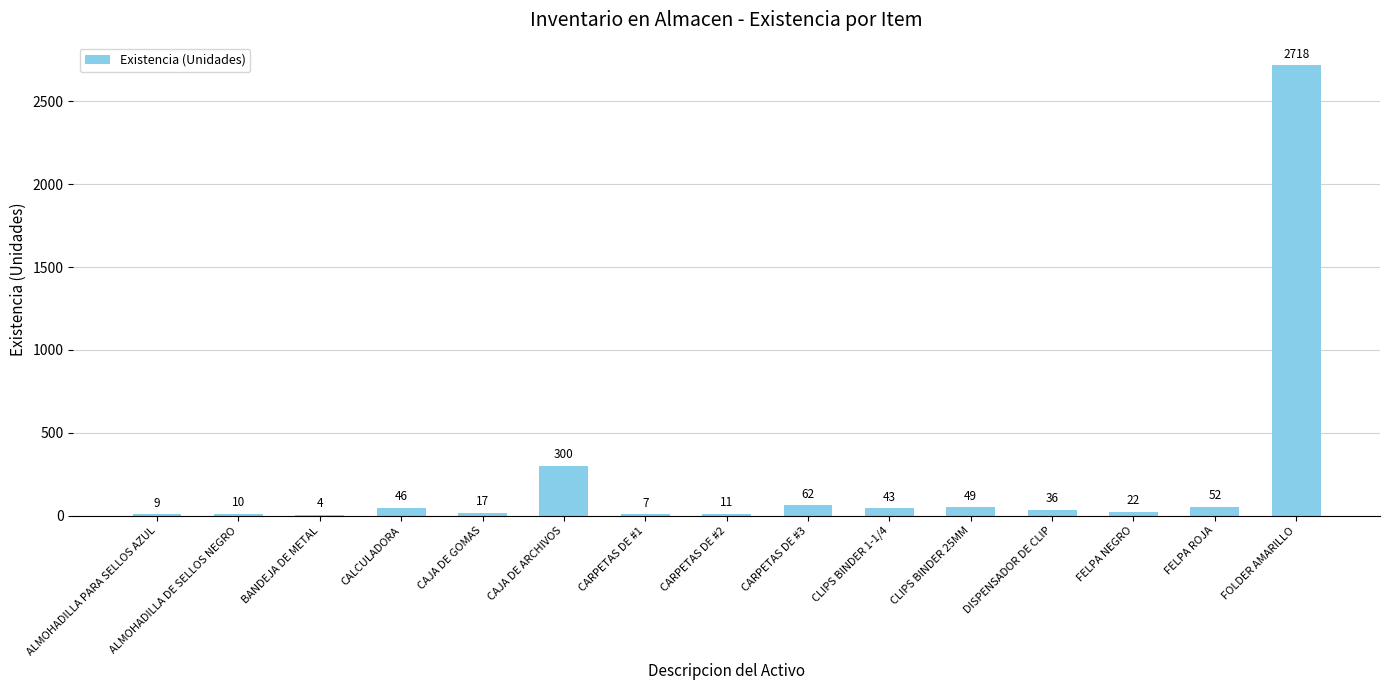

Reading left to right, what are all the values shown in this chart?

ALMOHADILLA PARA SELLOS AZUL=9	ALMOHADILLA DE SELLOS NEGRO=10	BANDEJA DE METAL=4	CALCULADORA=46	CAJA DE GOMAS=17	CAJA DE ARCHIVOS=300	CARPETAS DE #1=7	CARPETAS DE #2=11	CARPETAS DE #3=62	CLIPS BINDER 1-1/4=43	CLIPS BINDER 25MM=49	DISPENSADOR DE CLIP=36	FELPA NEGRO=22	FELPA ROJA=52	FOLDER AMARILLO=2718